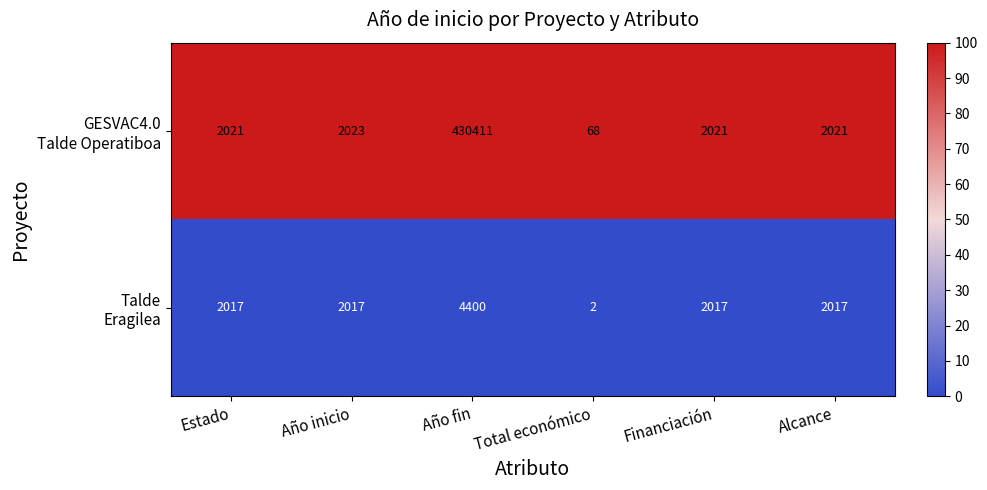

Which label corresponds to the largest value in the chart?

Año fin